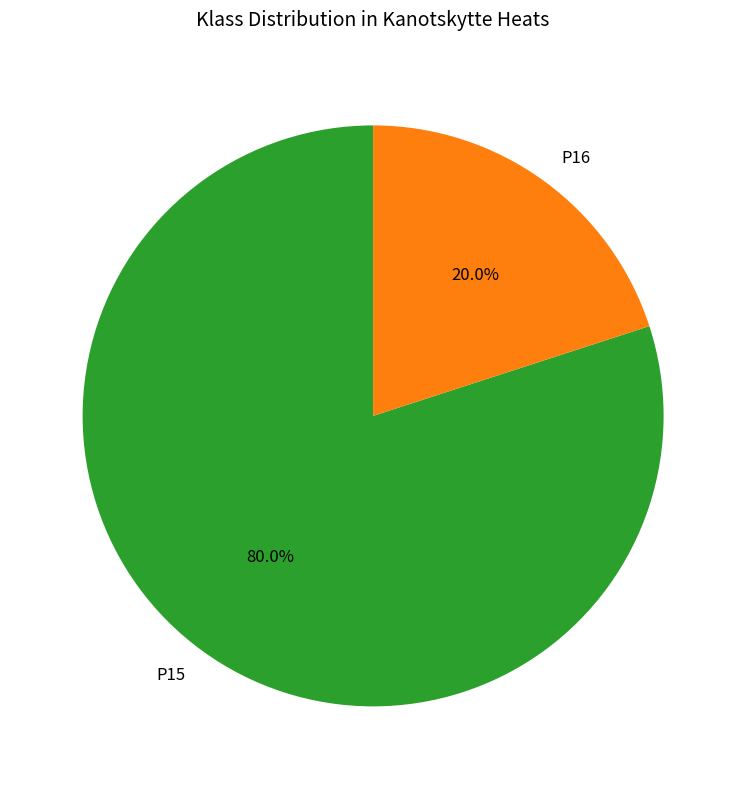

Between P16 and P15, which is larger?

P15